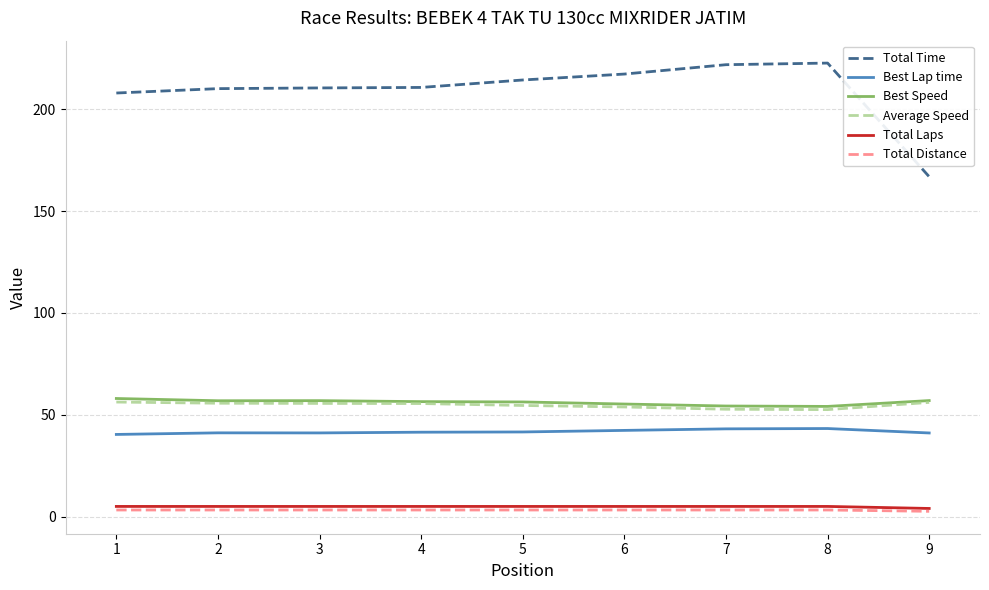

What is the spread (max minus min) of values at 9?

164.3